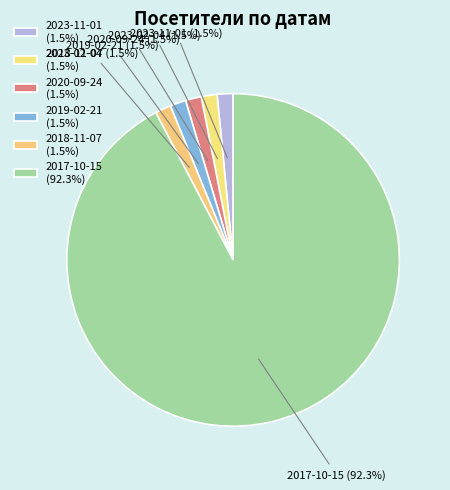

Do 2023-11-01 and 2023-02-04 together represent more than half of the pie?

No